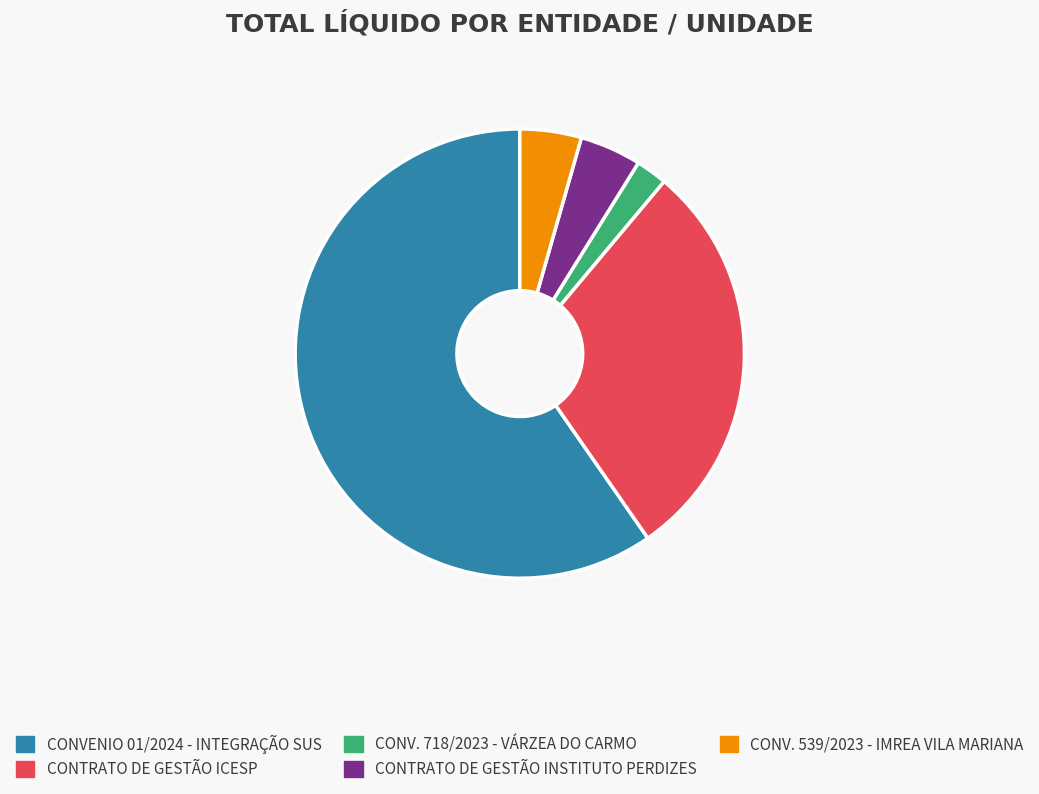

Combined, do CONTRATO DE GESTÃO INSTITUTO PERDIZES and CONTRATO DE GESTÃO ICESP account for over 50%?

No